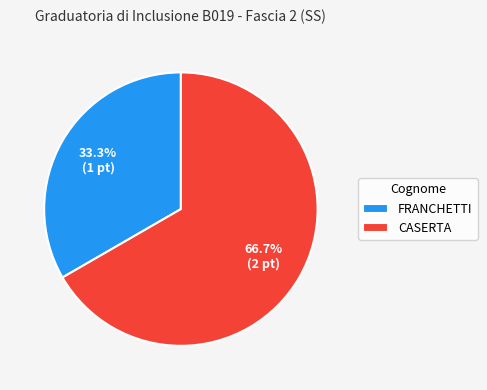

Does FRANCHETTI represent more than half of the total?

No